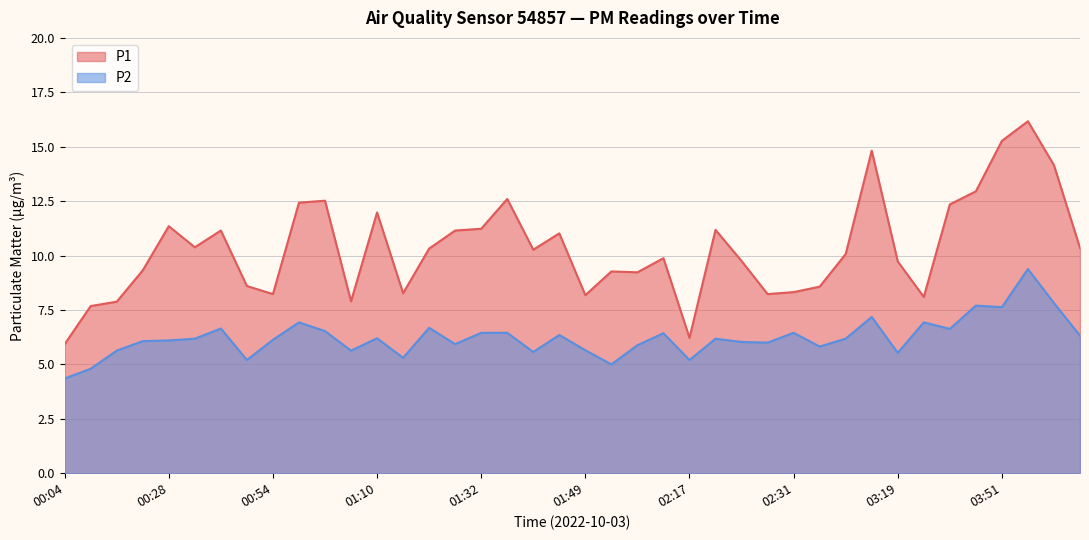

What position from the left is 02:20?

26